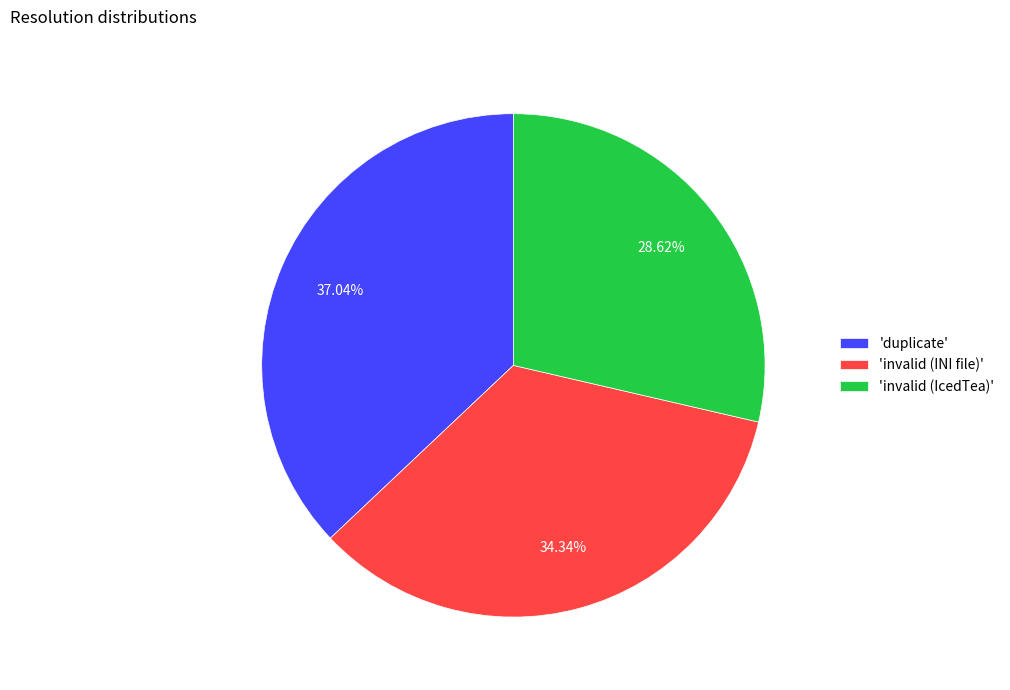

Rank the categories by value from highest to lowest.

'duplicate', 'invalid (INI file)', 'invalid (IcedTea)'